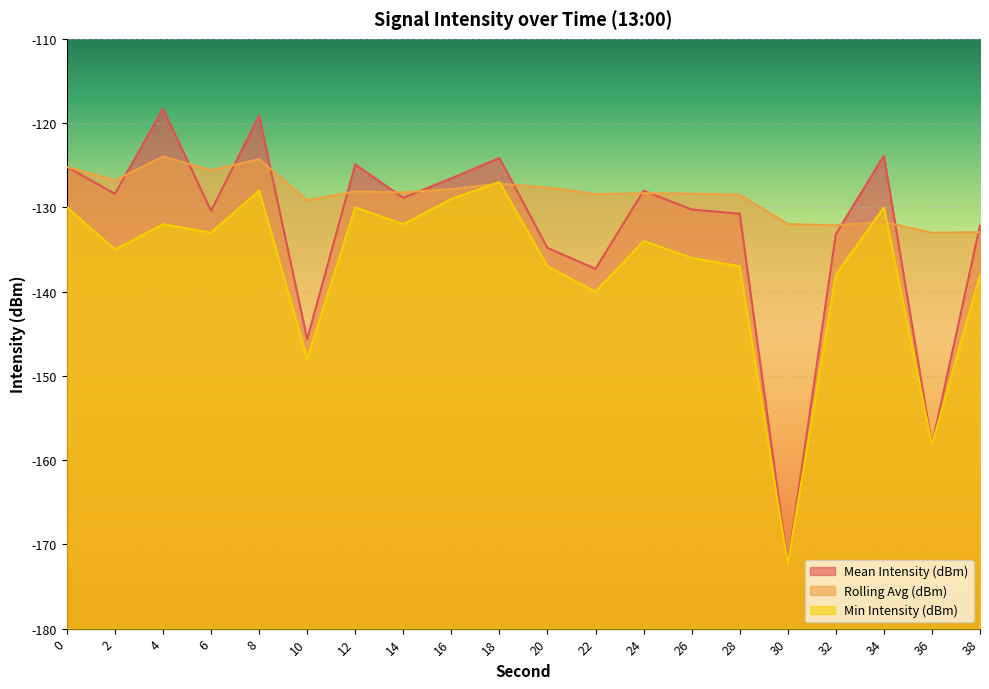

Reading left to right, extract all data points from this chart.

Mean Intensity (dBm): 0=-125.2	2=-128.4	4=-118.3	6=-130.4	8=-119.1	10=-145.6	12=-124.9	14=-128.9	16=-126.6	18=-124.1	20=-134.8	22=-137.3	24=-128.0	26=-130.3	28=-130.8	30=-172.3	32=-133.2	34=-123.9	36=-158.2	38=-132.1
Rolling Avg (dBm): 0=-125.2	2=-126.8	4=-124.0	6=-125.6	8=-124.3	10=-129.2	12=-128.1	14=-128.2	16=-127.8	18=-127.2	20=-127.6	22=-128.4	24=-128.3	26=-128.4	28=-128.5	30=-132.0	32=-132.1	34=-131.7	36=-133.0	38=-132.9
Min Intensity (dBm): 0=-130.0	2=-135.0	4=-132.0	6=-133.0	8=-128.0	10=-148.0	12=-130.0	14=-132.0	16=-129.0	18=-127.0	20=-137.0	22=-140.0	24=-134.0	26=-136.0	28=-137.0	30=-172.3	32=-138.0	34=-130.0	36=-158.2	38=-138.0